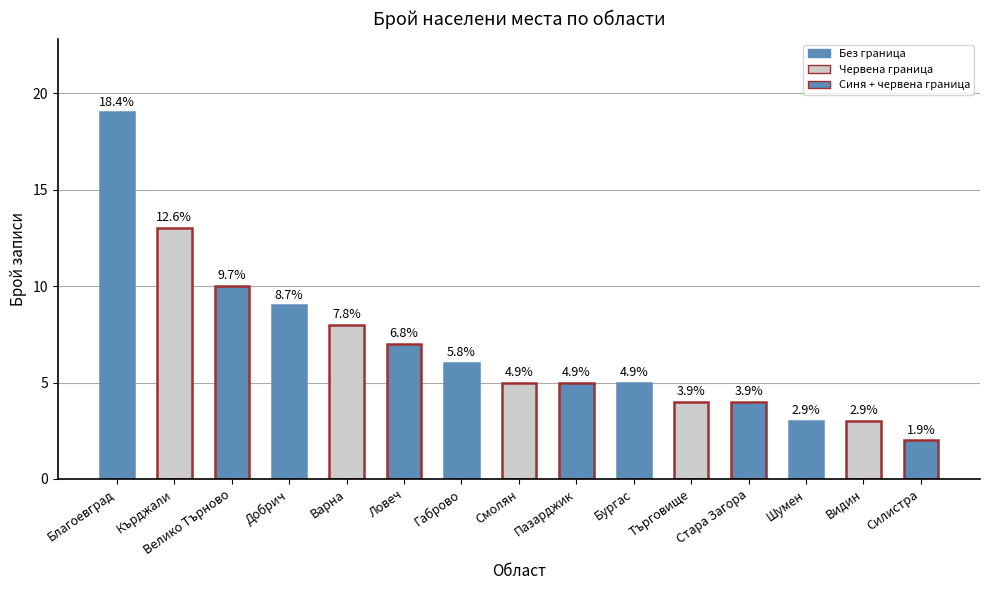

What is the ratio of the value at Стара Загора to the value at Варна?

0.5